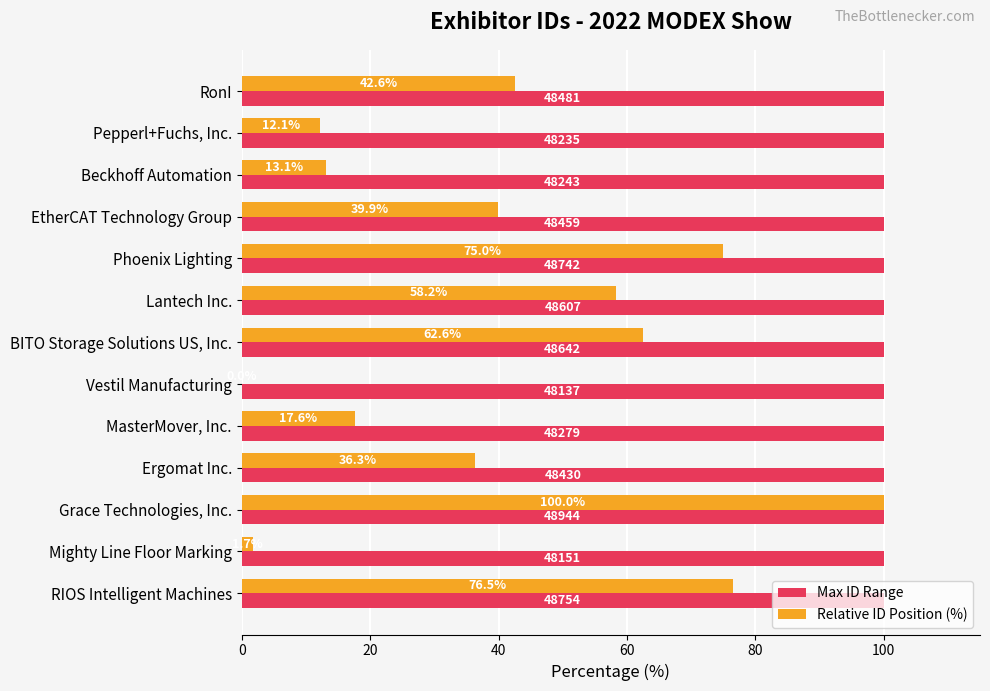

How many series are shown in this chart?

2